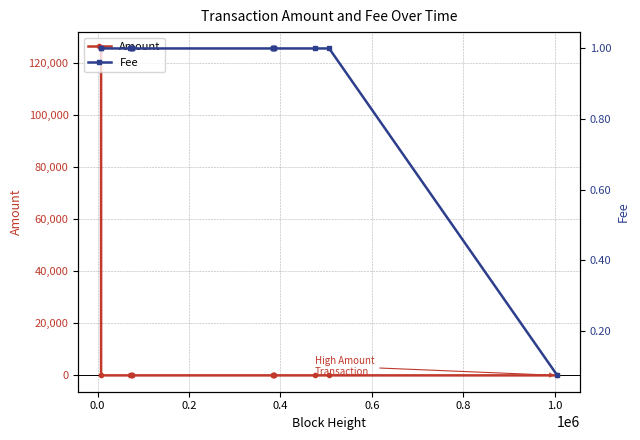

What is the maximum value for Amount?

125587.9